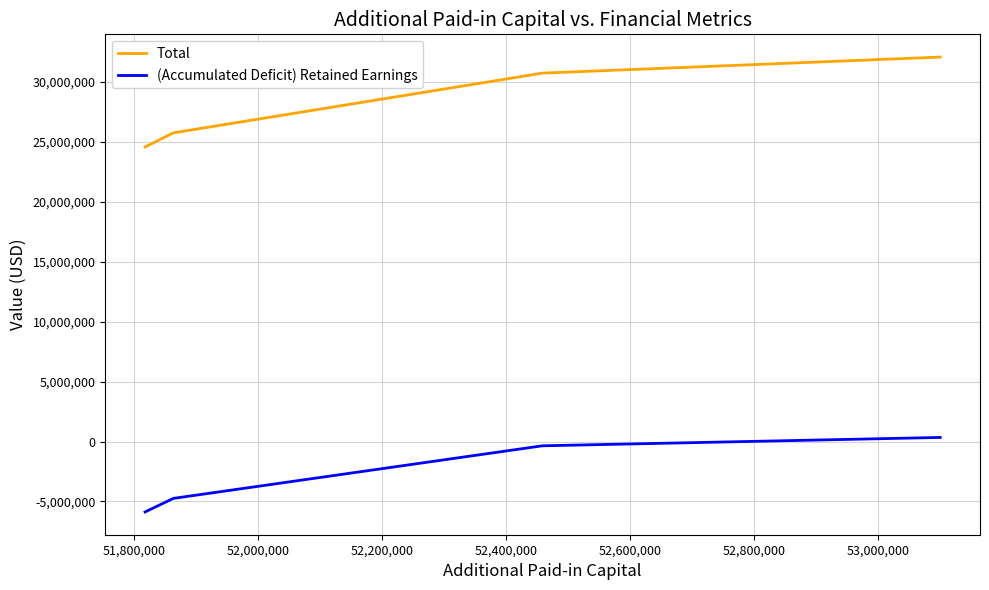

Which series has the largest total across all categories?

Total